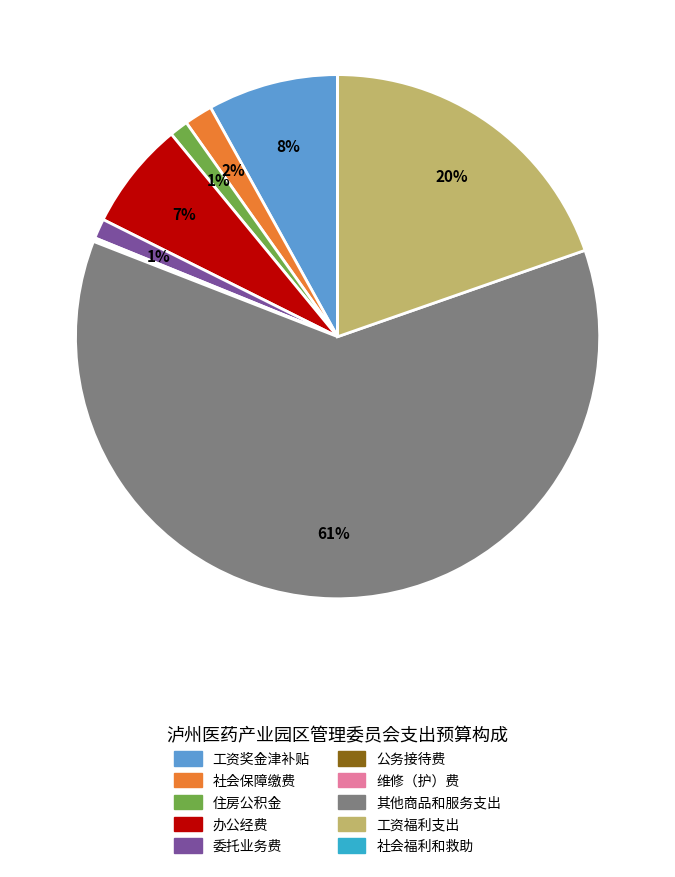

To the nearest percent, what portion does 其他商品和服务支出 represent?

61%